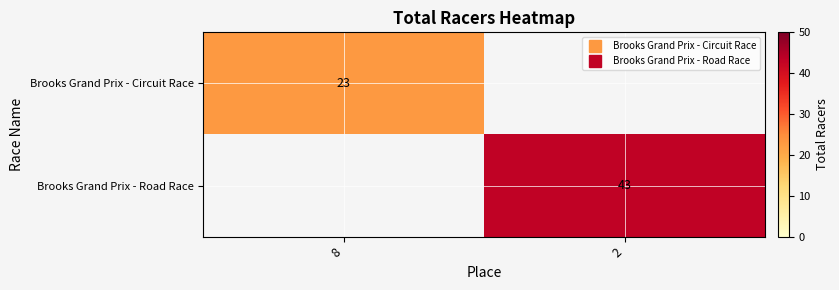

Which category has the lowest value in the Brooks Grand Prix - Circuit Race series?

8